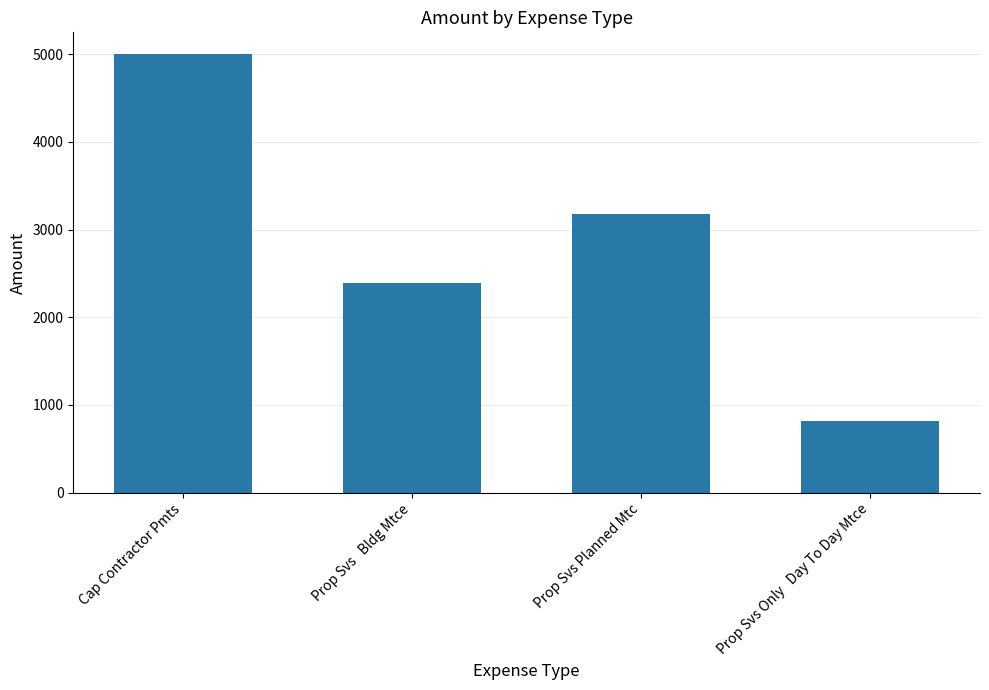

Count the number of data series in this chart.

1